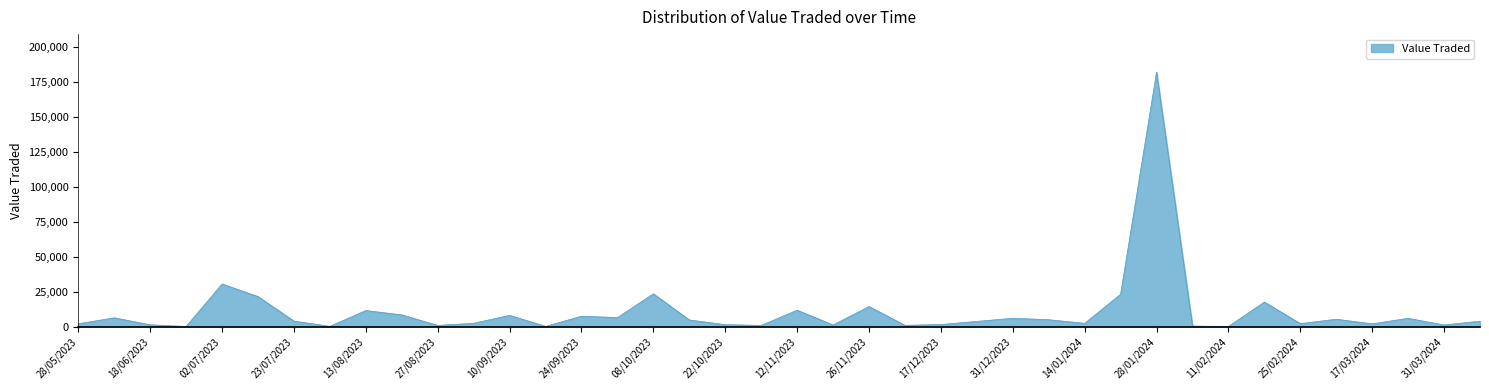

What is the difference between the maximum and minimum values?

181991